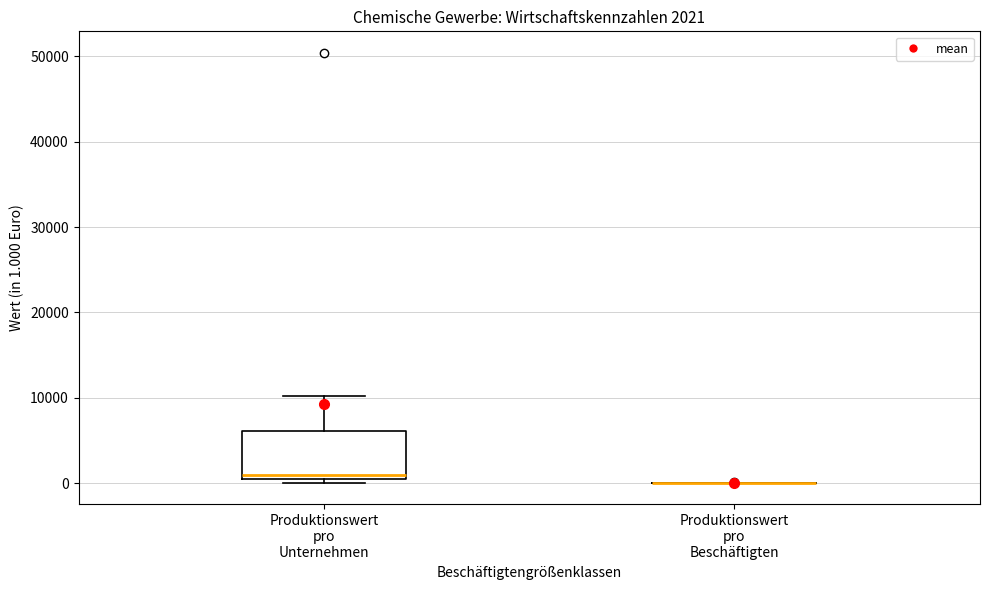

Which box is the tallest, from its lower edge to its upper edge?

Produktionswert pro Unternehmen